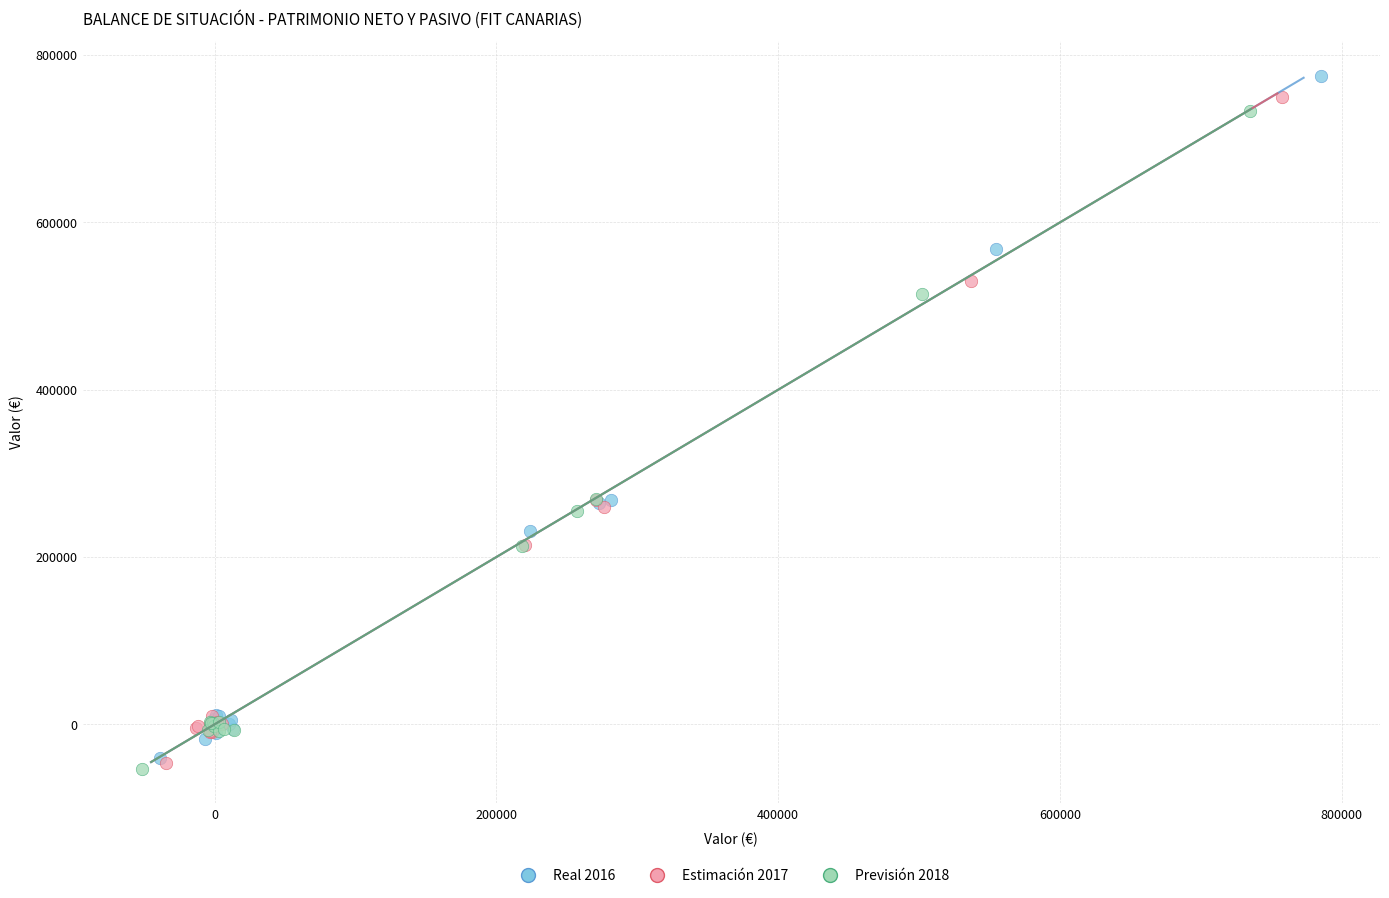

What are all the series names shown in the legend?

Real 2016, Estimación 2017, Previsión 2018